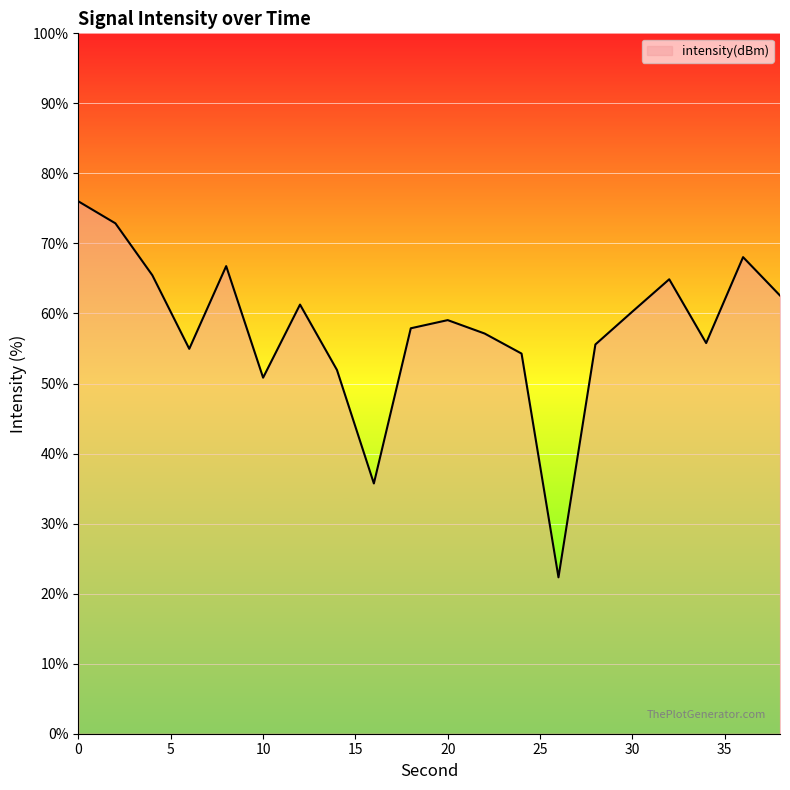

How many values are below 59?

10